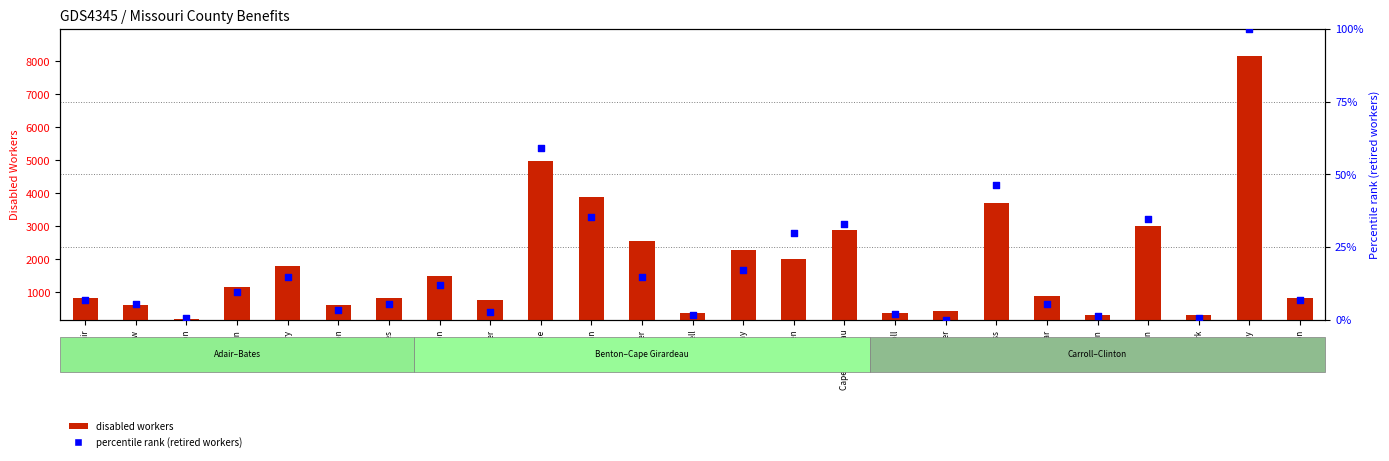

At how many categories does at least one series exceed 2195?

8